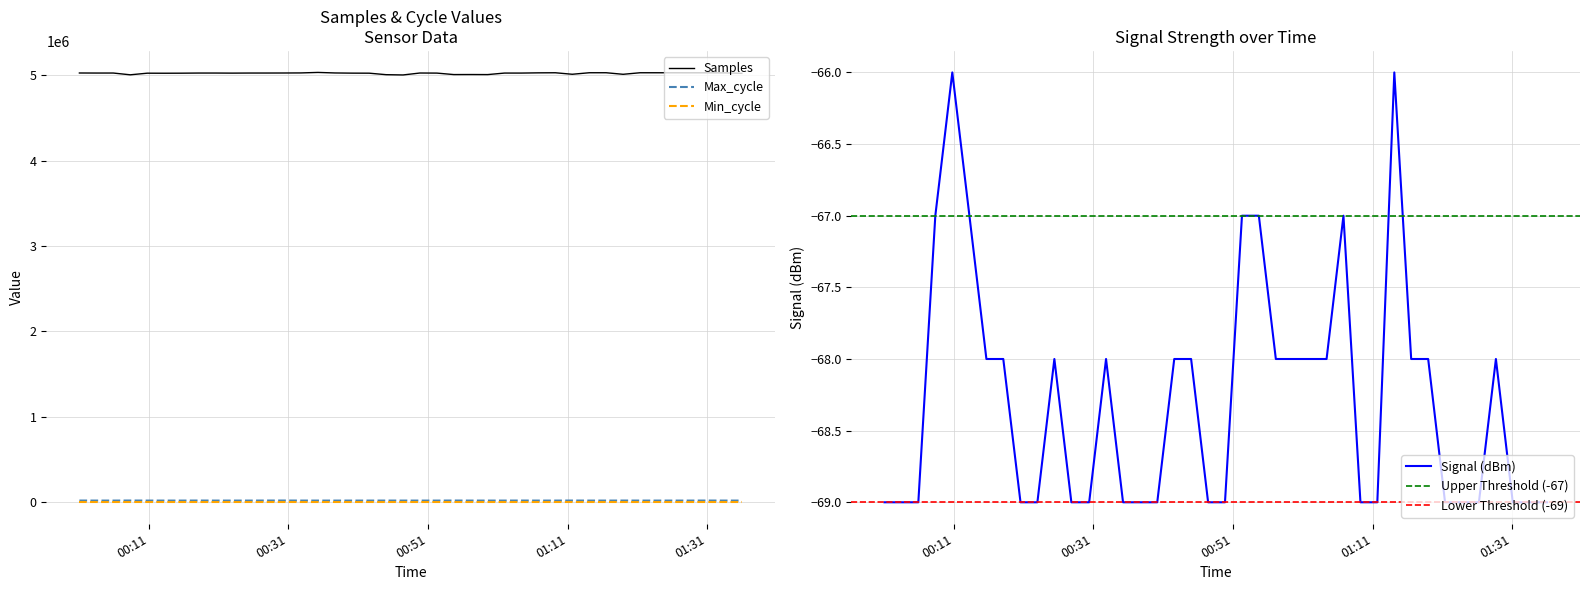

What is the minimum value for Samples?

5003272